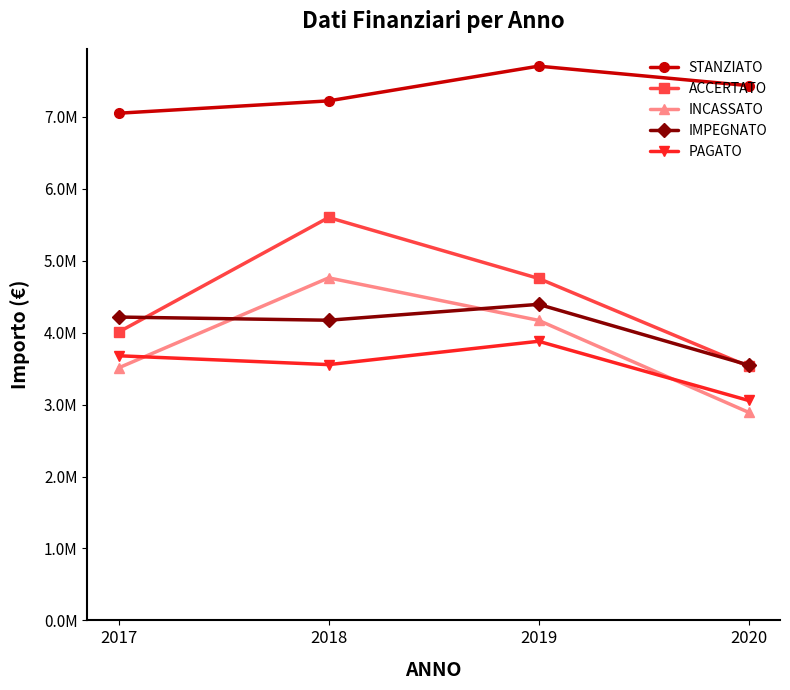

What is the maximum value for ACCERTATO?

5602445.0